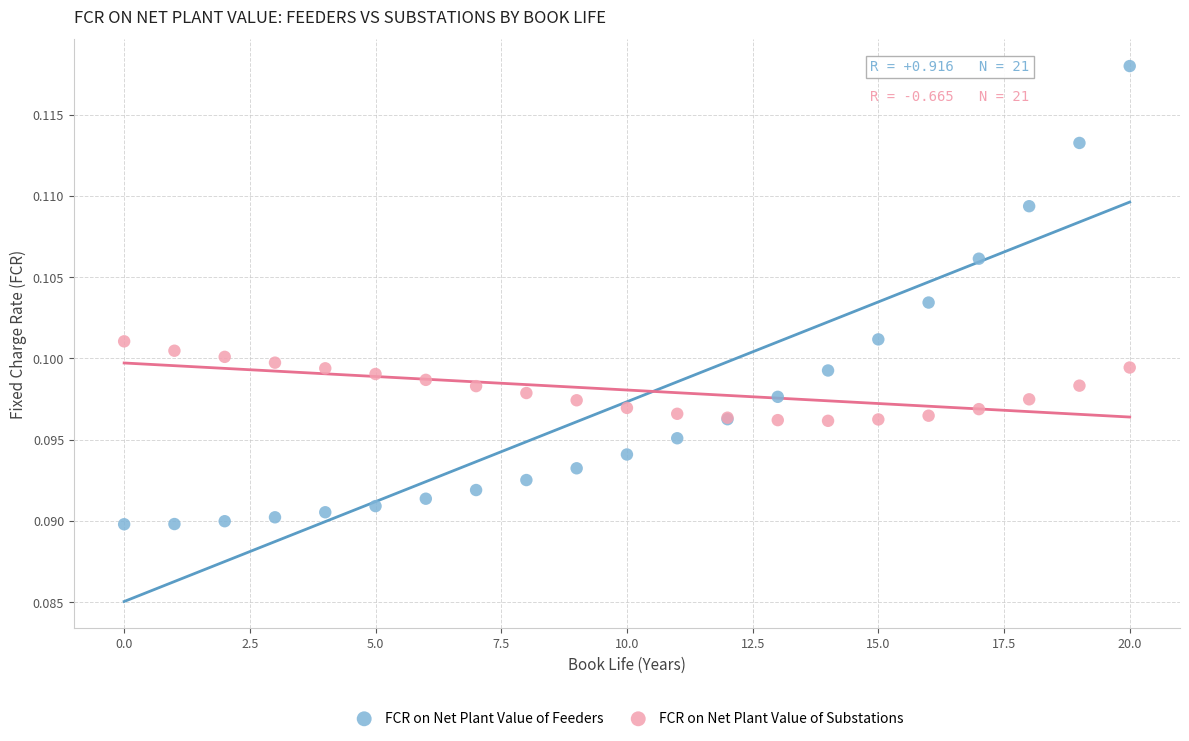

Which series reaches the minimum Y coordinate?

FCR on Net Plant Value of Feeders